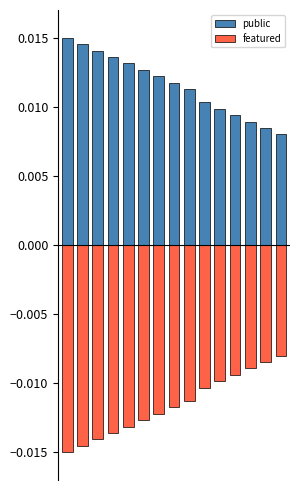

How many bars are there in each group?

2